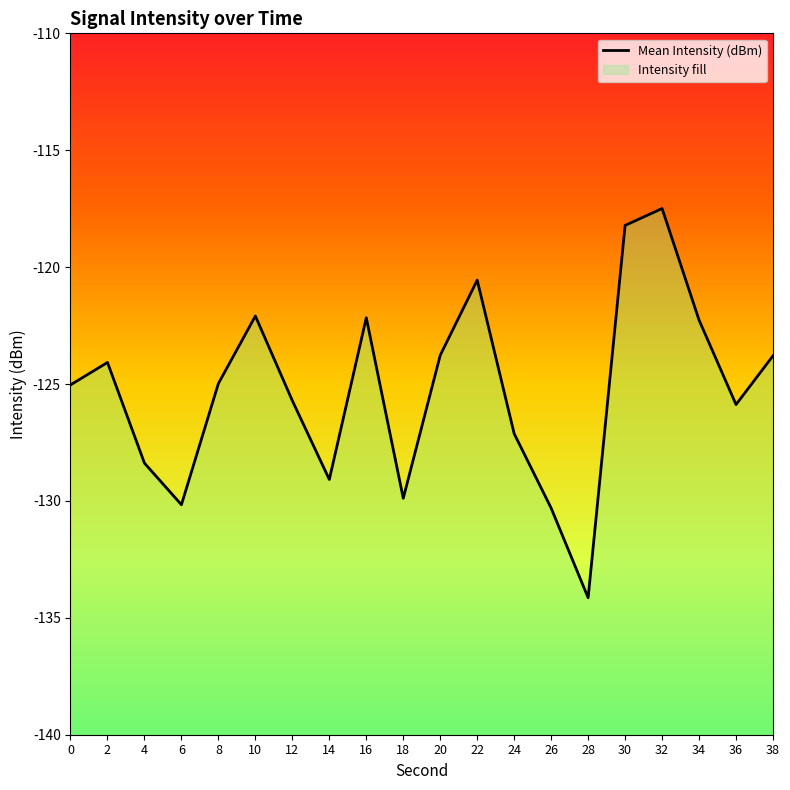

How many lines are shown in the chart?

1